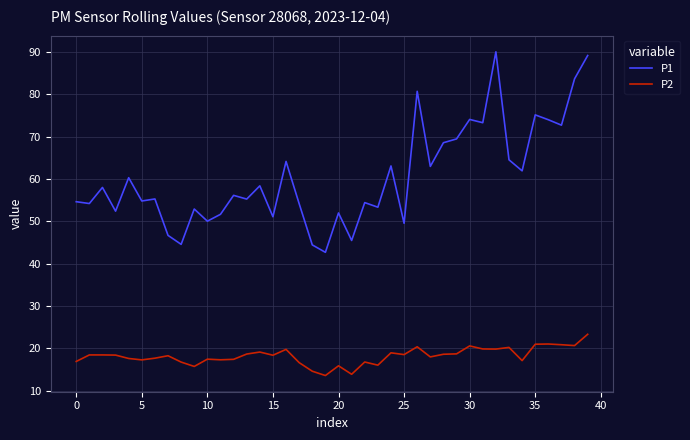

What is the minimum value for P1?

42.7